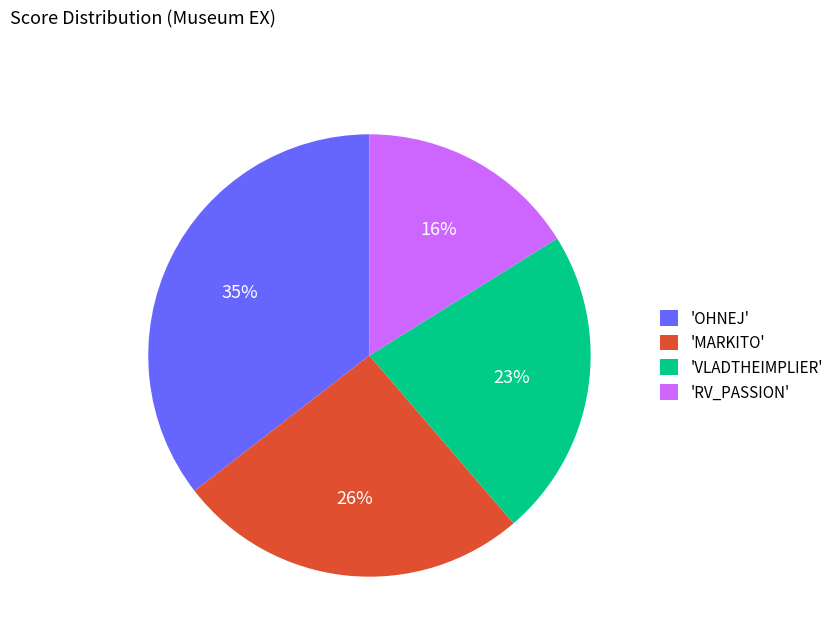

To the nearest percent, what is the difference between the largest and smallest slice percentages?

19%